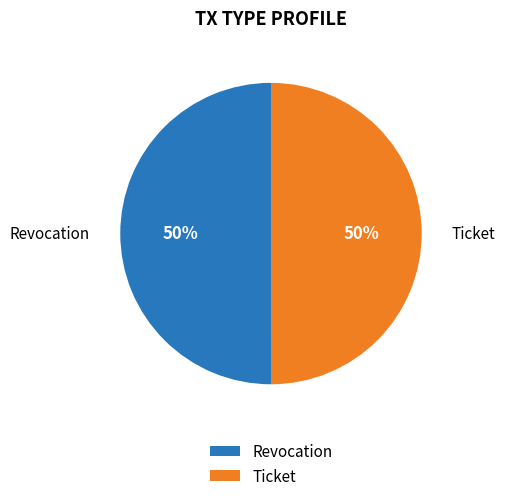

Do Revocation and Ticket together represent more than half of the pie?

Yes